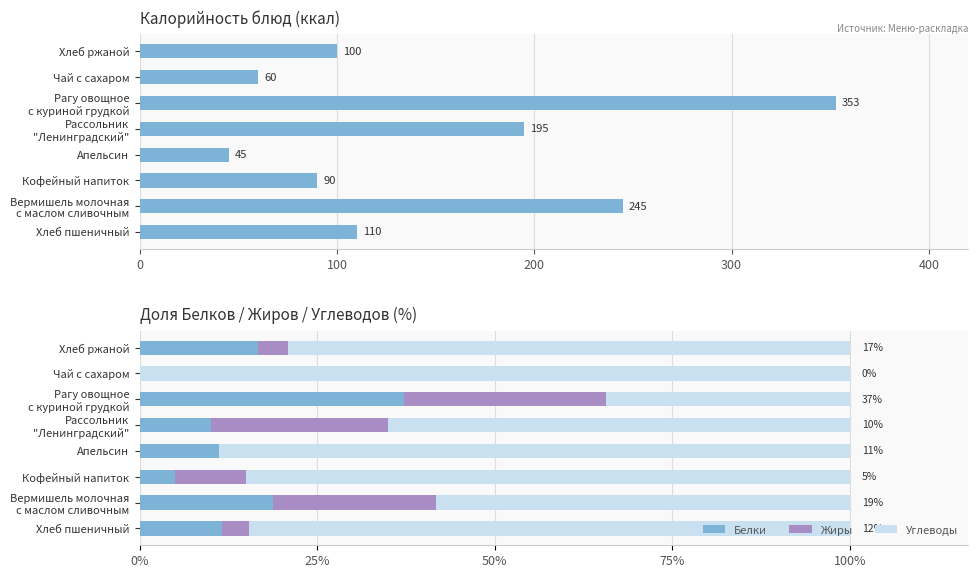

How many groups of bars are there?

8